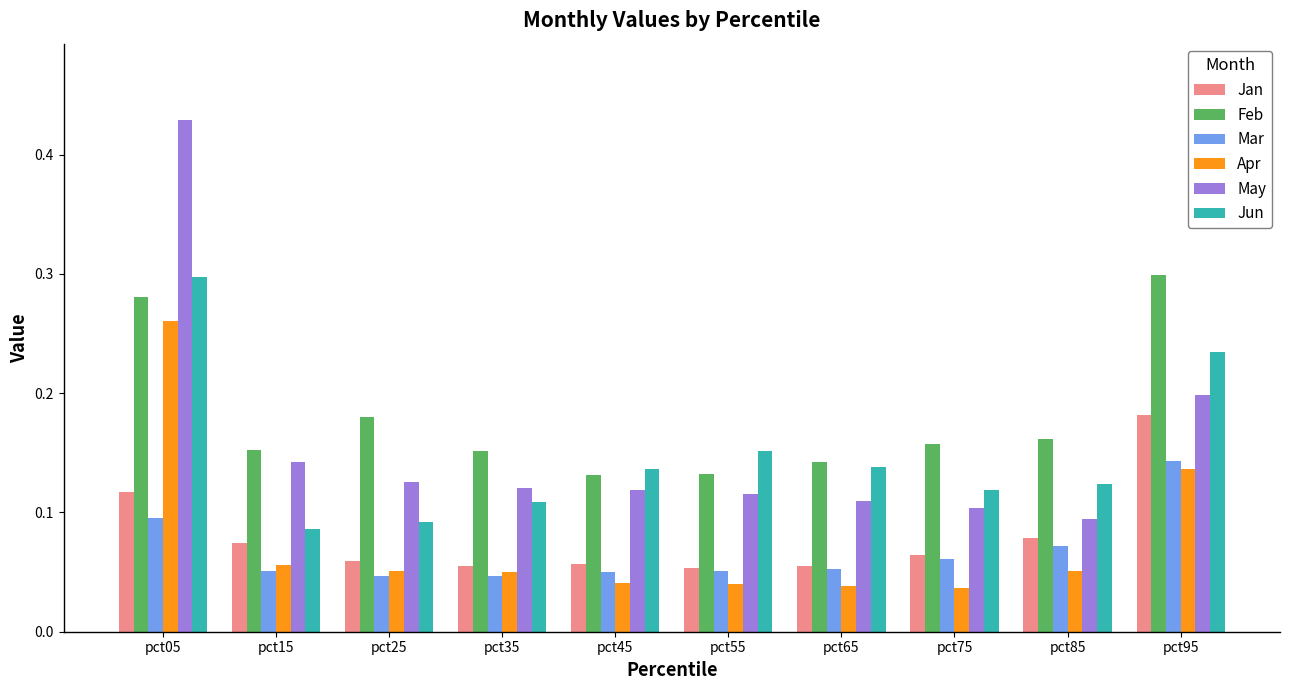

Count the May values in the range 0 to 1.

10